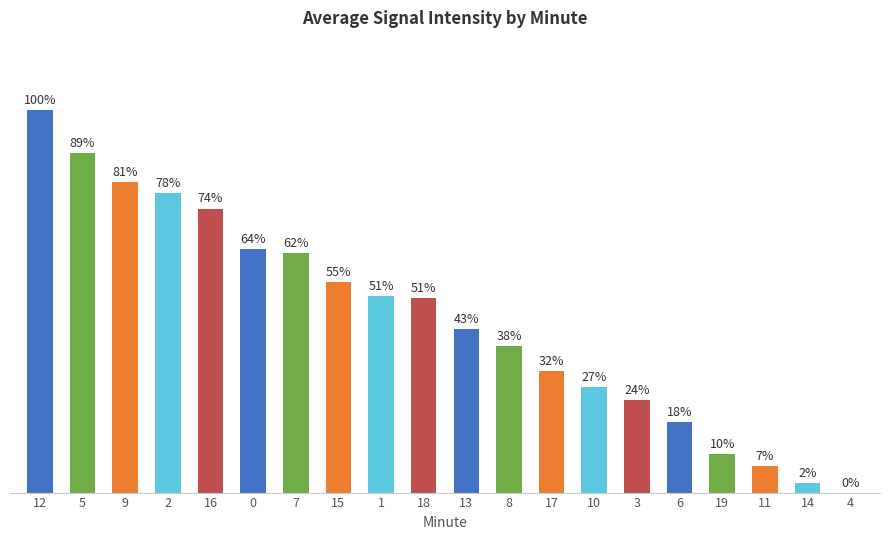

How many data points are less than 50?

10